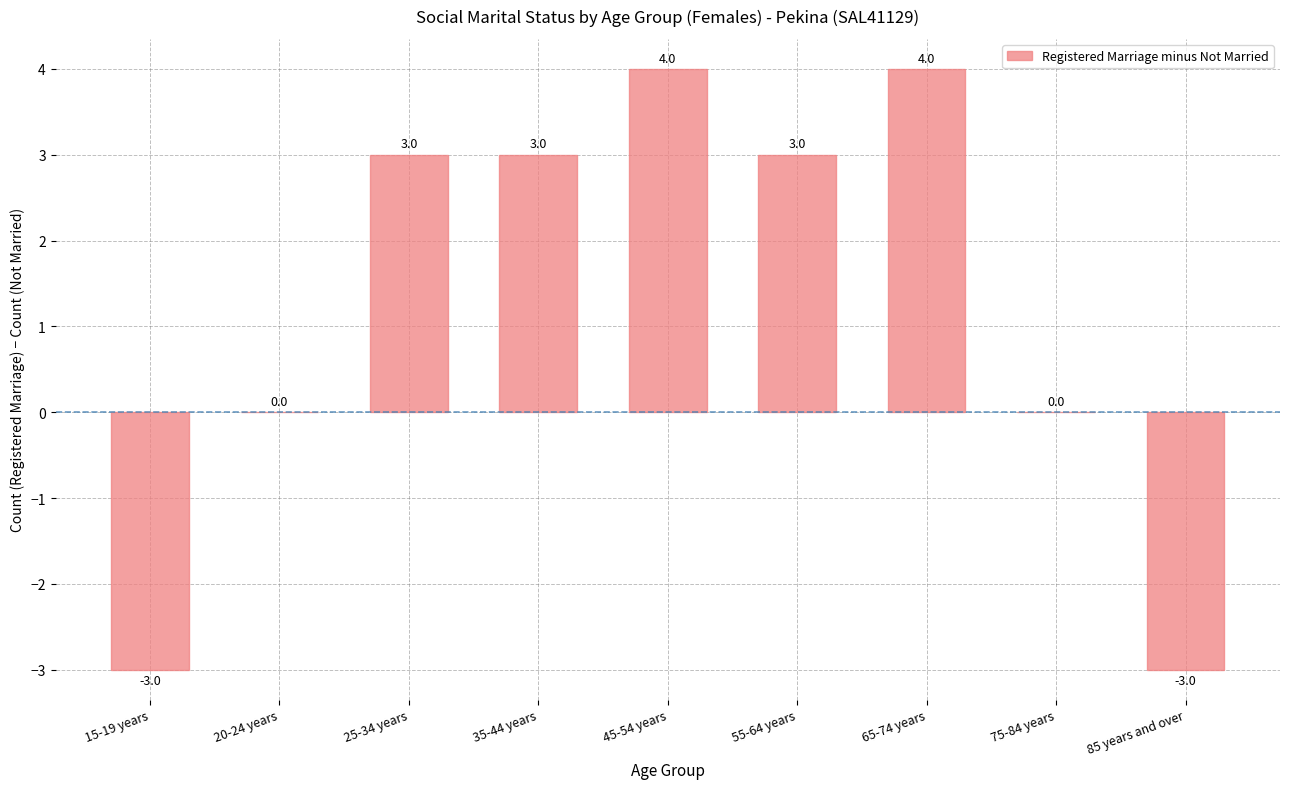

Reading left to right, what are all the values shown in this chart?

-3	0	3	3	4	3	4	0	-3